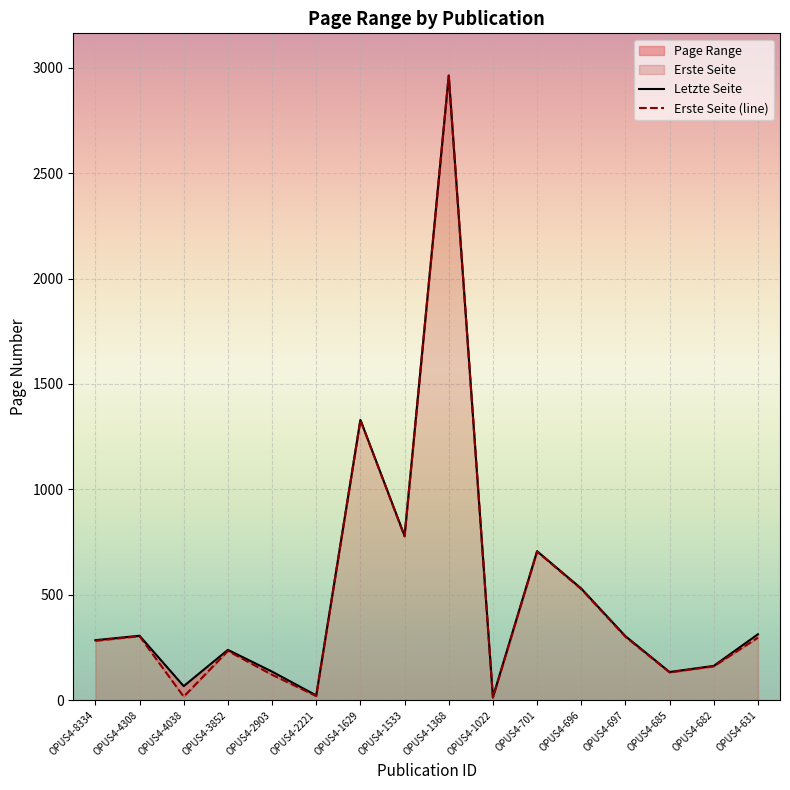

What is the value of the Letzte Seite point at the 14th from the left?

134